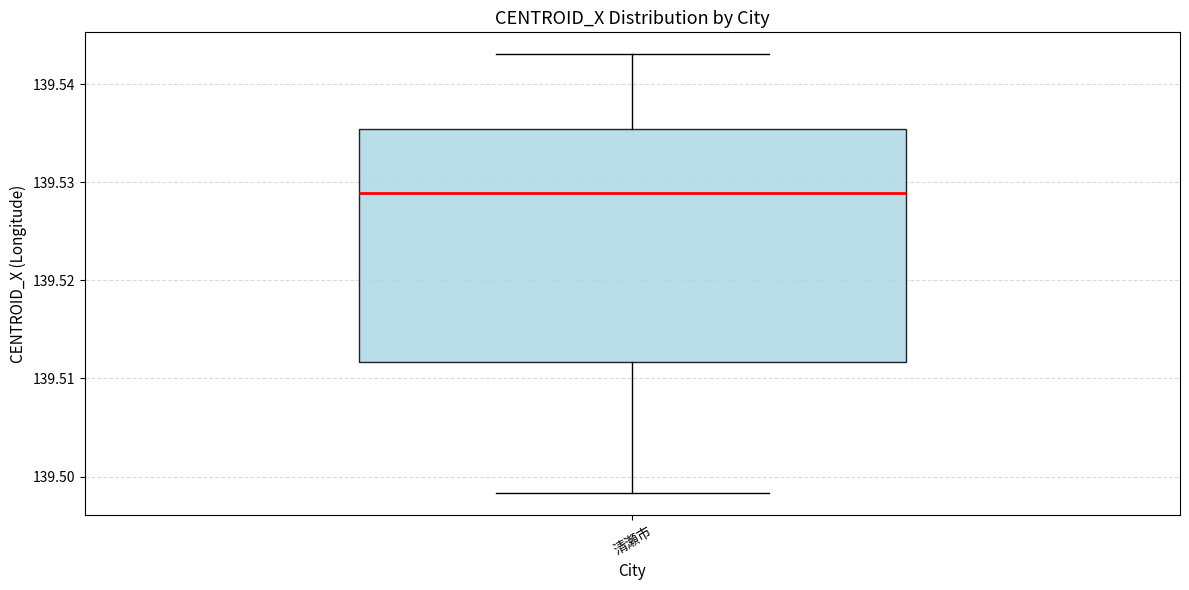

Where does the upper whisker of the box for 清瀬市 end on the y-axis? The values are not printed on the chart, so give them approximately, as read against the axis.

139.543